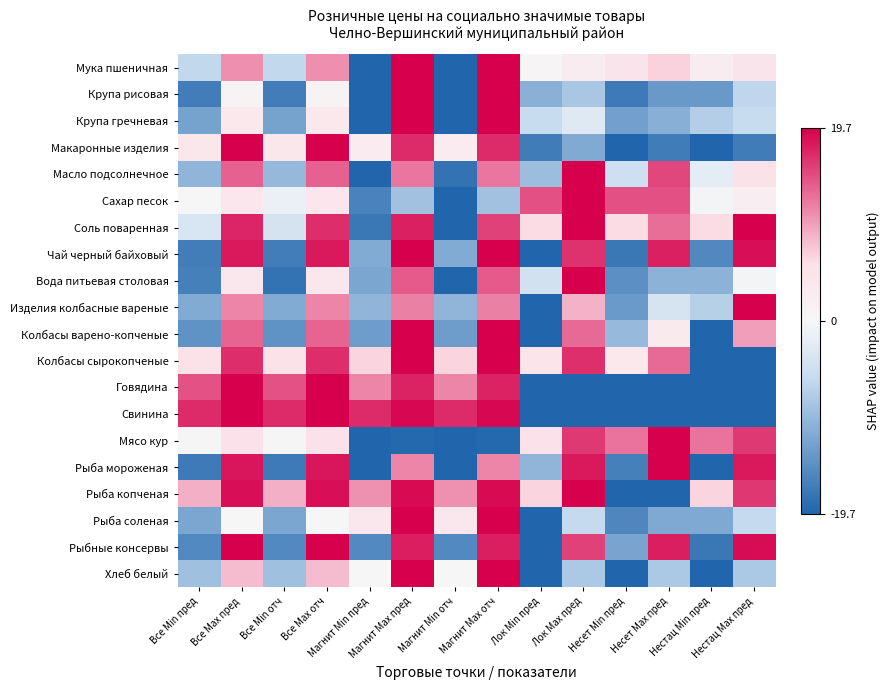

Reading left to right, extract all data points from this chart.

Мука пшеничная: Все Min пред=-6.3	Все Max пред=10.9	Все Min отч=-6.3	Все Max отч=10.9	Магнит Min пред=-19.7	Магнит Max пред=19.7	Магнит Min отч=-19.7	Магнит Max отч=19.7	Лок Min пред=0.6	Лок Max пред=2.6	Несет Min пред=4.7	Несет Max пред=6.7	Нестац Min пред=2.6	Нестац Max пред=4.7
Крупа рисовая: Все Min пред=-16.8	Все Max пред=1.1	Все Min отч=-16.8	Все Max отч=1.1	Магнит Min пред=-19.7	Магнит Max пред=19.7	Магнит Min отч=-19.7	Магнит Max отч=19.7	Лок Min пред=-10.9	Лок Max пред=-8.2	Несет Min пред=-17.1	Несет Max пред=-13.5	Нестац Min пред=-13.5	Нестац Max пред=-6.4
Крупа гречневая: Все Min пред=-12.5	Все Max пред=3.7	Все Min отч=-12.5	Все Max отч=3.7	Магнит Min пред=-19.7	Магнит Max пред=19.7	Магнит Min отч=-19.7	Магнит Max отч=19.7	Лок Min пред=-5.6	Лок Max пред=-2.8	Несет Min пред=-12.9	Несет Max пред=-11.0	Нестац Min пред=-7.4	Нестац Max пред=-5.6
Макаронные изделия: Все Min пред=4.0	Все Max пред=19.7	Все Min отч=4.0	Все Max отч=19.7	Магнит Min пред=3.0	Магнит Max пред=17.1	Магнит Min отч=3.0	Магнит Max отч=17.1	Лок Min пред=-17.0	Лок Max пред=-11.6	Несет Min пред=-19.7	Несет Max пред=-17.0	Нестац Min пред=-19.7	Нестац Max пред=-17.0
Масло подсолнечное: Все Min пред=-10.3	Все Max пред=13.6	Все Min отч=-10.0	Все Max отч=13.6	Магнит Min пред=-19.7	Магнит Max пред=12.4	Магнит Min отч=-18.1	Магнит Max отч=12.4	Лок Min пред=-9.3	Лок Max пред=19.7	Несет Min пред=-5.0	Несет Max пред=15.3	Нестац Min пред=-2.1	Нестац Max пред=5.2
Сахар песок: Все Min пред=0.3	Все Max пред=4.2	Все Min отч=-1.4	Все Max отч=4.2	Магнит Min пред=-16.2	Магнит Max пред=-8.8	Магнит Min отч=-19.7	Магнит Max отч=-8.8	Лок Min пред=14.6	Лок Max пред=19.7	Несет Min пред=14.6	Несет Max пред=14.6	Нестац Min пред=-0.5	Нестац Max пред=2.0
Соль поваренная: Все Min пред=-3.6	Все Max пред=17.3	Все Min отч=-4.0	Все Max отч=16.9	Магнит Min пред=-17.7	Магнит Max пред=17.7	Магнит Min отч=-19.7	Магнит Max отч=15.6	Лок Min пред=6.1	Лок Max пред=19.7	Несет Min пред=6.1	Несет Max пред=12.9	Нестац Min пред=6.1	Нестац Max пред=19.7
Чай черный байховый: Все Min пред=-16.8	Все Max пред=18.0	Все Min отч=-16.8	Все Max отч=18.0	Магнит Min пред=-11.4	Магнит Max пред=19.7	Магнит Min отч=-11.4	Магнит Max отч=19.7	Лок Min пред=-19.7	Лок Max пред=16.6	Несет Min пред=-17.6	Несет Max пред=17.6	Нестац Min пред=-15.6	Нестац Max пред=18.7
Вода питьевая столовая: Все Min пред=-16.6	Все Max пред=4.0	Все Min отч=-18.1	Все Max отч=4.0	Магнит Min пред=-12.1	Магнит Max пред=14.0	Магнит Min отч=-19.7	Магнит Max отч=14.0	Лок Min пред=-4.6	Лок Max пред=19.7	Несет Min пред=-14.7	Несет Max пред=-10.6	Нестац Min пред=-10.6	Нестац Max пред=-0.5
Изделия колбасные вареные: Все Min пред=-11.5	Все Max пред=11.5	Все Min отч=-11.5	Все Max отч=11.5	Магнит Min пред=-10.2	Магнит Max пред=11.8	Магнит Min отч=-10.2	Магнит Max отч=11.8	Лок Min пред=-19.7	Лок Max пред=8.7	Несет Min пред=-13.4	Несет Max пред=-3.9	Нестац Min пред=-7.1	Нестац Max пред=19.7
Колбасы варено-копченые: Все Min пред=-14.4	Все Max пред=13.5	Все Min отч=-14.4	Все Max отч=13.5	Магнит Min пред=-13.1	Магнит Max пред=19.7	Магнит Min отч=-13.1	Магнит Max отч=19.7	Лок Min пред=-19.7	Лок Max пред=13.1	Несет Min пред=-9.8	Несет Max пред=3.3	Нестац Min пред=-19.7	Нестац Max пред=9.8
Колбасы сырокопченые: Все Min пред=5.2	Все Max пред=16.9	Все Min отч=5.2	Все Max отч=16.9	Магнит Min пред=6.6	Магнит Max пред=19.7	Магнит Min отч=6.6	Магнит Max отч=19.7	Лок Min пред=4.8	Лок Max пред=16.7	Несет Min пред=3.6	Несет Max пред=13.1	Нестац Min пред=-19.7	Нестац Max пред=-19.7
Говядина: Все Min пред=14.5	Все Max пред=19.7	Все Min отч=14.5	Все Max отч=19.7	Магнит Min пред=11.4	Магнит Max пред=17.5	Магнит Min отч=11.4	Магнит Max отч=17.5	Лок Min пред=-19.7	Лок Max пред=-19.7	Несет Min пред=-19.7	Несет Max пред=-19.7	Нестац Min пред=-19.7	Нестац Max пред=-19.7
Свинина: Все Min пред=17.0	Все Max пред=19.7	Все Min отч=17.0	Все Max отч=19.7	Магнит Min пред=17.0	Магнит Max пред=19.1	Магнит Min отч=17.0	Магнит Max отч=19.1	Лок Min пред=-19.7	Лок Max пред=-19.7	Несет Min пред=-19.7	Несет Max пред=-19.7	Нестац Min пред=-19.7	Нестац Max пред=-19.7
Мясо кур: Все Min пред=-0.2	Все Max пред=5.5	Все Min отч=-0.2	Все Max отч=5.5	Магнит Min пред=-19.7	Магнит Max пред=-19.3	Магнит Min отч=-19.7	Магнит Max отч=-19.3	Лок Min пред=5.4	Лок Max пред=16.1	Несет Min пред=12.5	Несет Max пред=19.7	Нестац Min пред=12.5	Нестац Max пред=16.1
Рыба мороженая: Все Min пред=-17.2	Все Max пред=18.3	Все Min отч=-17.2	Все Max отч=18.3	Магнит Min пред=-19.7	Магнит Max пред=11.5	Магнит Min отч=-19.7	Магнит Max отч=11.5	Лок Min пред=-10.2	Лок Max пред=18.1	Несет Min пред=-16.5	Несет Max пред=19.7	Нестац Min пред=-19.7	Нестац Max пред=18.1
Рыба копченая: Все Min пред=8.8	Все Max пред=18.6	Все Min отч=8.8	Все Max отч=18.6	Магнит Min пред=10.7	Магнит Max пред=19.1	Магнит Min отч=10.7	Магнит Max отч=19.1	Лок Min пред=6.6	Лок Max пред=19.7	Несет Min пред=-19.7	Несет Max пред=-19.7	Нестац Min пред=6.6	Нестац Max пред=16.2
Рыба соленая: Все Min пред=-12.2	Все Max пред=-0.1	Все Min отч=-12.2	Все Max отч=-0.1	Магнит Min пред=3.9	Магнит Max пред=19.7	Магнит Min отч=3.9	Магнит Max отч=19.7	Лок Min пред=-19.7	Лок Max пред=-5.9	Несет Min пред=-15.8	Несет Max пред=-11.8	Нестац Min пред=-11.8	Нестац Max пред=-5.9
Рыбные консервы: Все Min пред=-15.4	Все Max пред=19.7	Все Min отч=-15.4	Все Max отч=19.7	Магнит Min пред=-15.4	Магнит Max пред=17.8	Магнит Min отч=-15.4	Магнит Max отч=17.8	Лок Min пред=-19.7	Лок Max пред=15.7	Несет Min пред=-12.2	Несет Max пред=17.8	Нестац Min пред=-17.6	Нестац Max пред=18.9
Хлеб белый: Все Min пред=-9.0	Все Max пред=8.1	Все Min отч=-9.0	Все Max отч=8.1	Магнит Min пред=0.0	Магнит Max пред=19.7	Магнит Min отч=0.0	Магнит Max отч=19.7	Лок Min пред=-19.7	Лок Max пред=-8.1	Несет Min пред=-19.7	Несет Max пред=-8.1	Нестац Min пред=-19.7	Нестац Max пред=-8.1